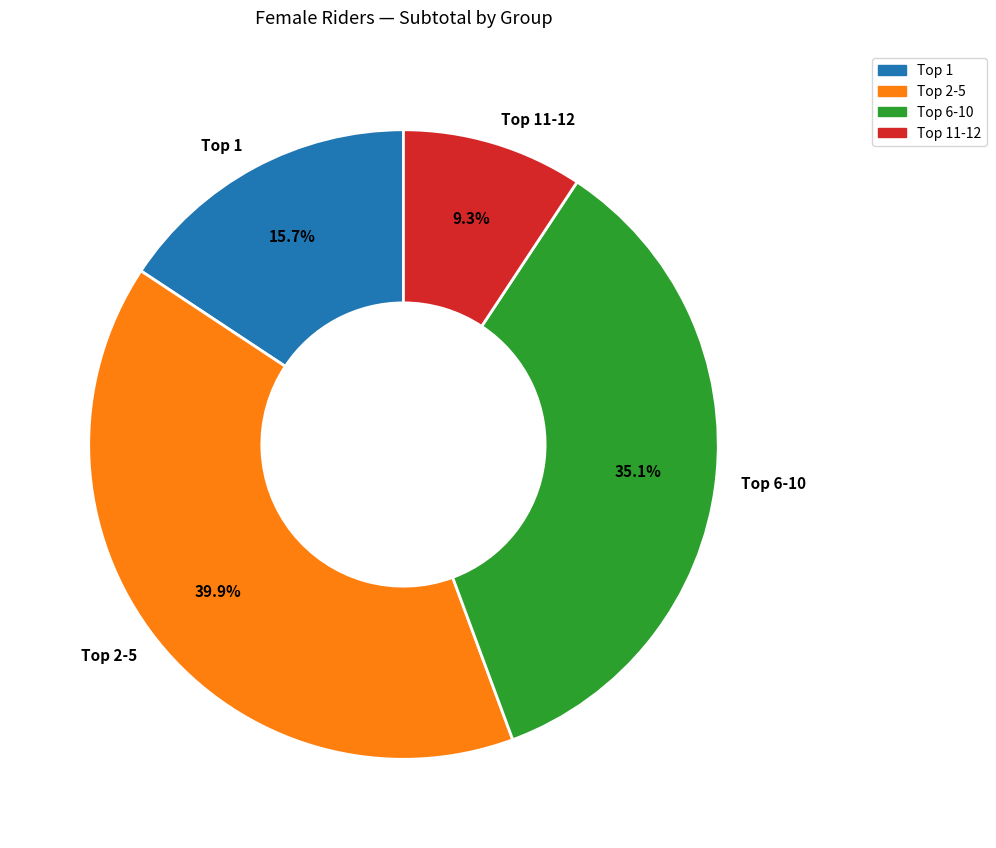

How many segments does this pie chart have?

4